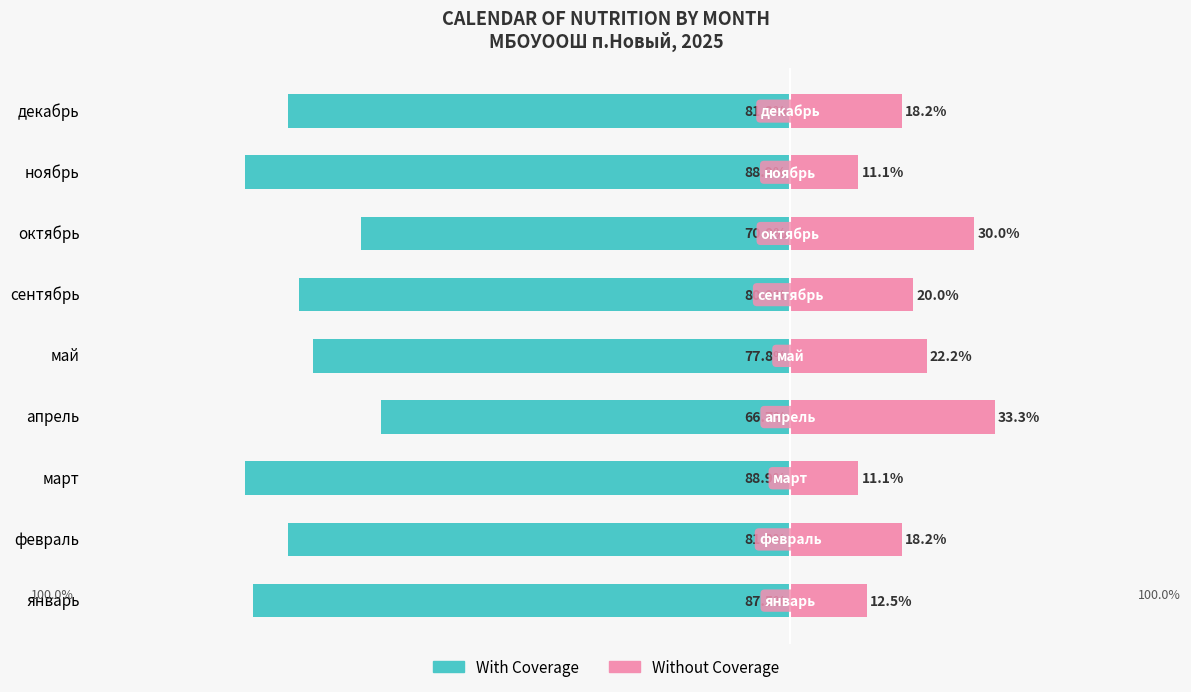

Count the number of categories in the chart.

9